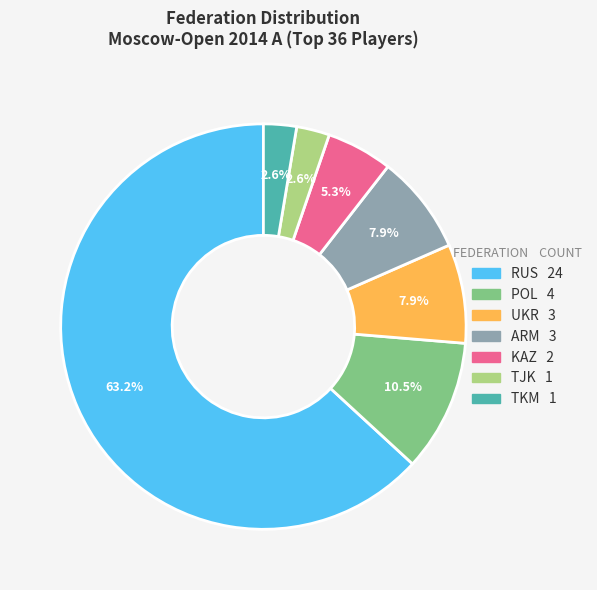

Between ARM and POL, which is larger?

POL